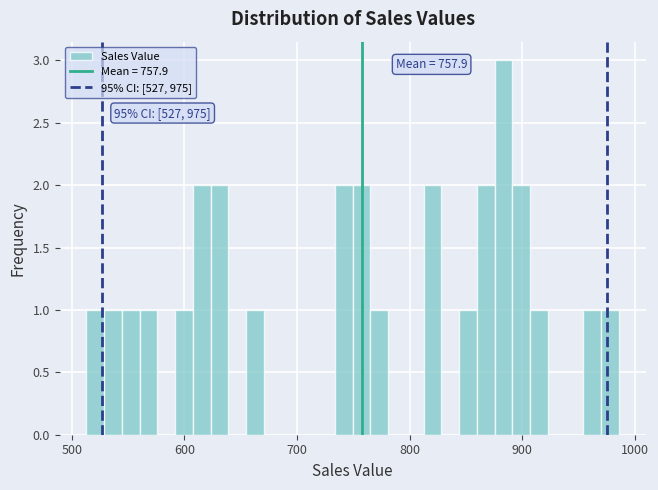

Around what value on the x-axis is the tallest bar? Give the approximate position of its centre, as read against the axis.

880